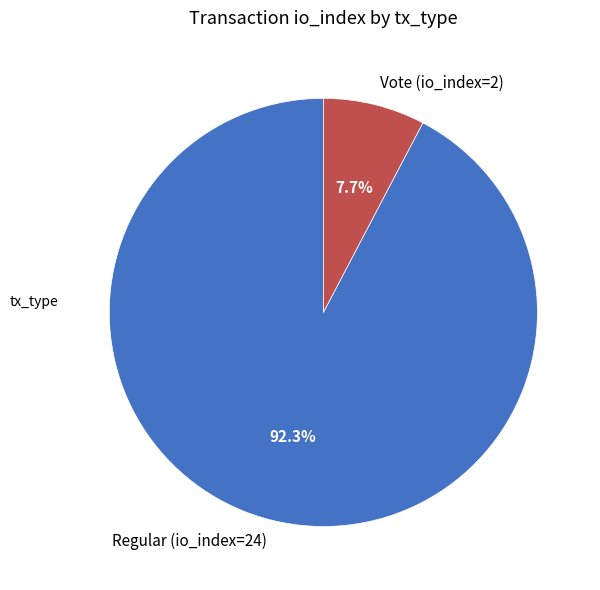

To the nearest percent, what is the difference between the largest and smallest slice percentages?

85%